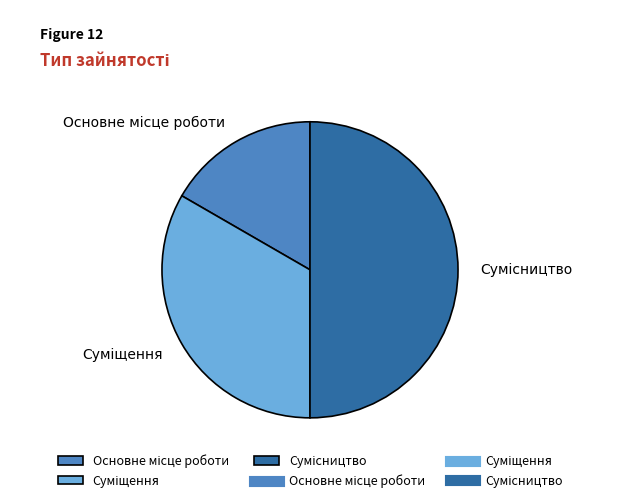

How many slices are in this pie chart?

3